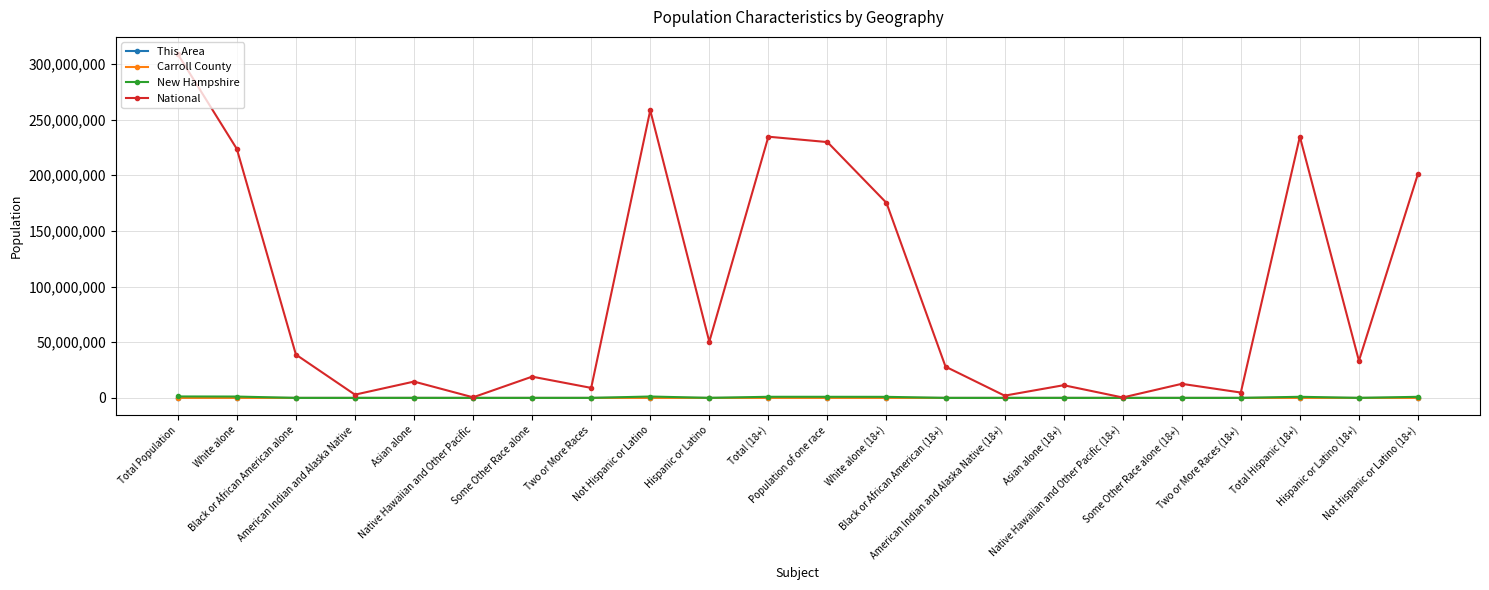

What is the label of the 14th point from the left?

Black or African American (18+)